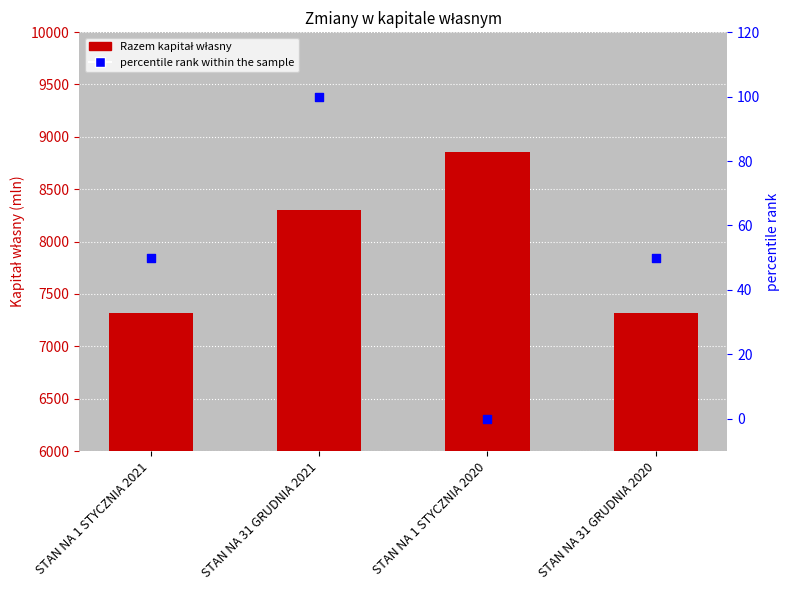

Which series has the widest spread of Y values?

Razem kapitał własny